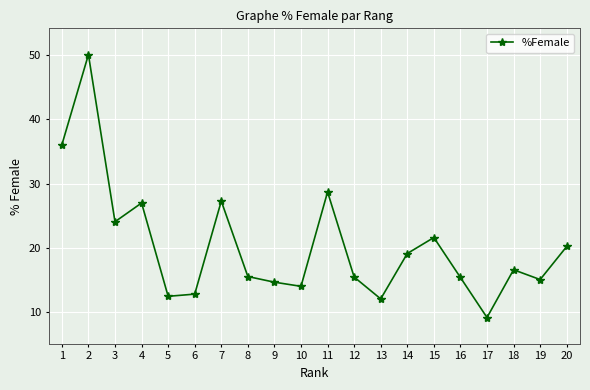

What is the smallest value displayed?

9.2